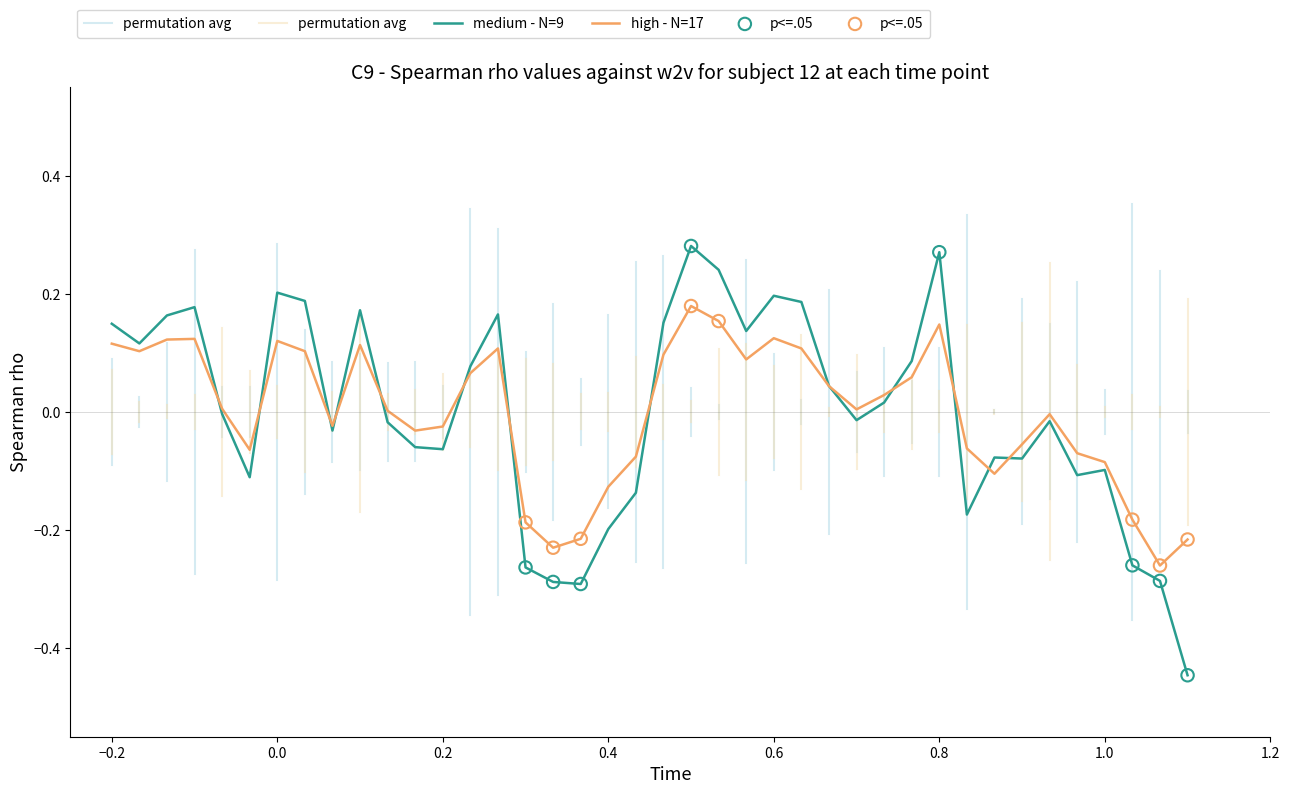

Which series has the largest total across all categories?

high - N=17